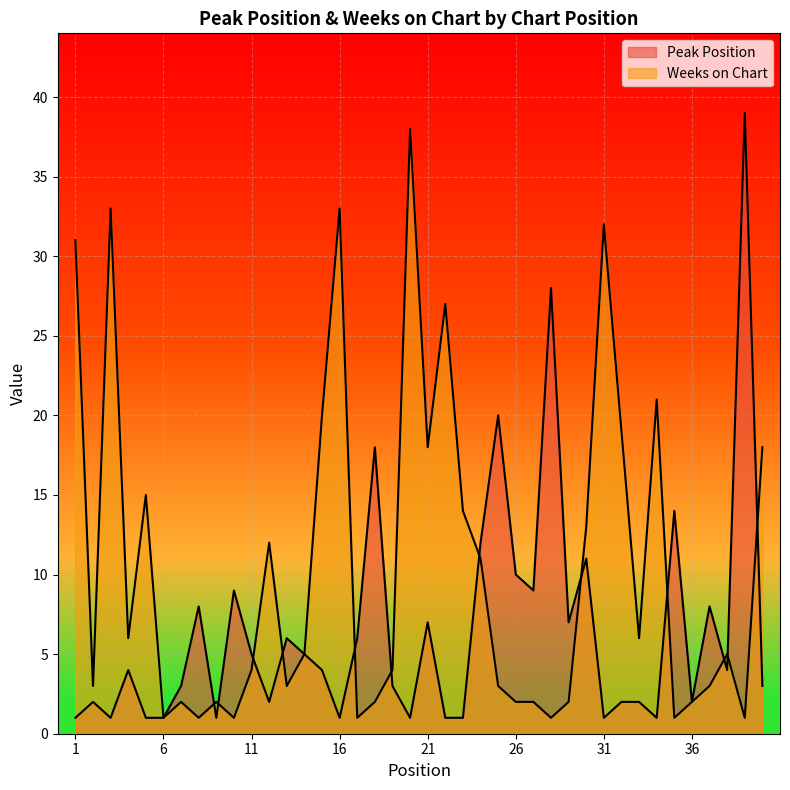

Reading left to right, list all the values displayed in this chart.

Peak Position: 1	2	1	4	1	1	3	8	1	9	5	2	6	5	4	1	6	18	3	1	7	1	1	12	20	10	9	28	7	11	1	2	2	1	14	2	8	4	39	3
Weeks on Chart: 31	3	33	6	15	1	2	1	2	1	4	12	3	5	20	33	1	2	4	38	18	27	14	11	3	2	2	1	2	13	32	19	6	21	1	2	3	5	1	18